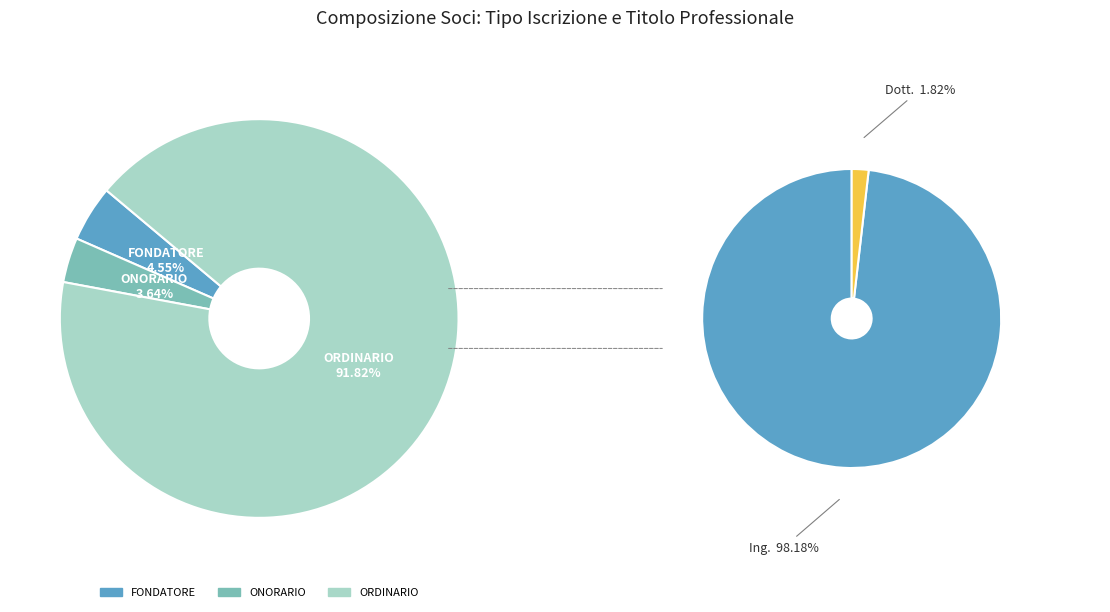

What percentage is NOT represented by FONDATORE?

95.5%